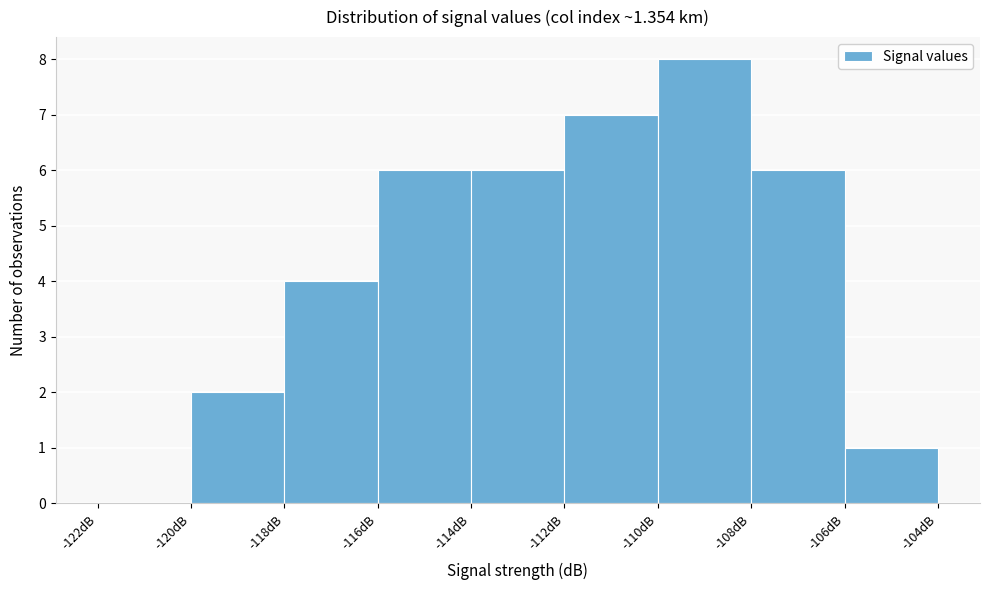

Over which range of the x-axis is the bar tallest?

-110 to -108